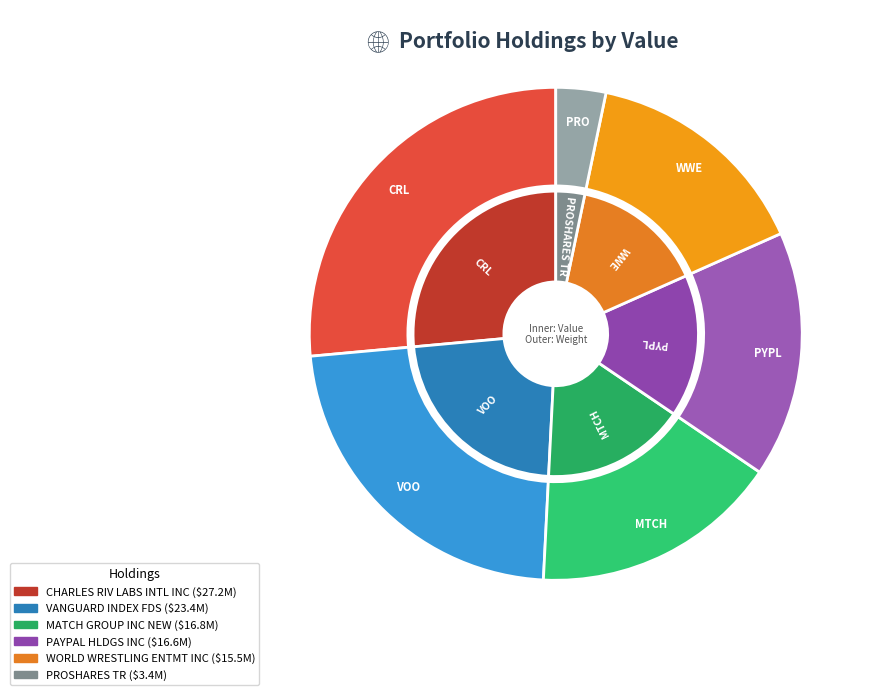

Combined, what portion of the pie is WORLD WRESTLING ENTMT INC and CHARLES RIV LABS INTL INC?

41.5%